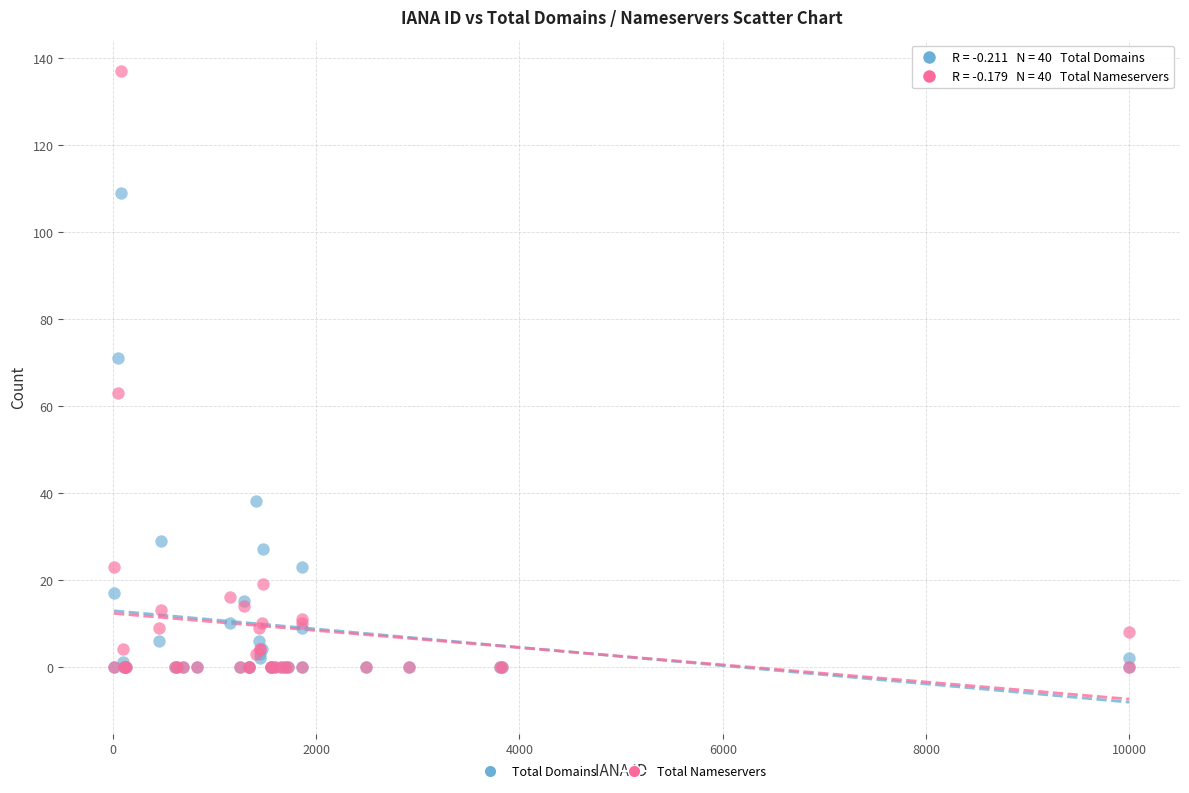

What are all the series names shown in the legend?

Total Domains, Total Nameservers